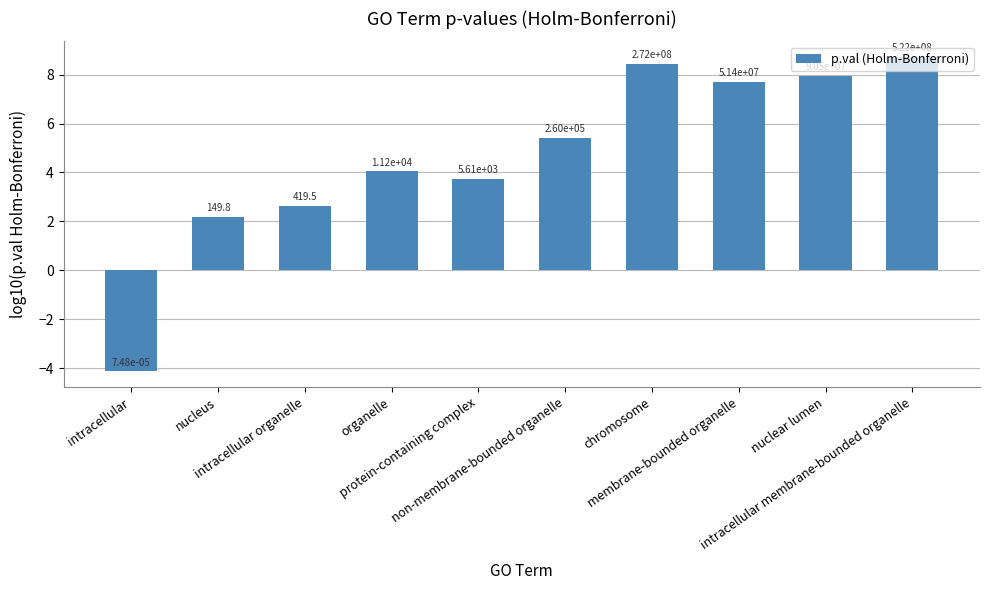

What is the change in value from intracellular to non-membrane-bounded organelle?

+9.5